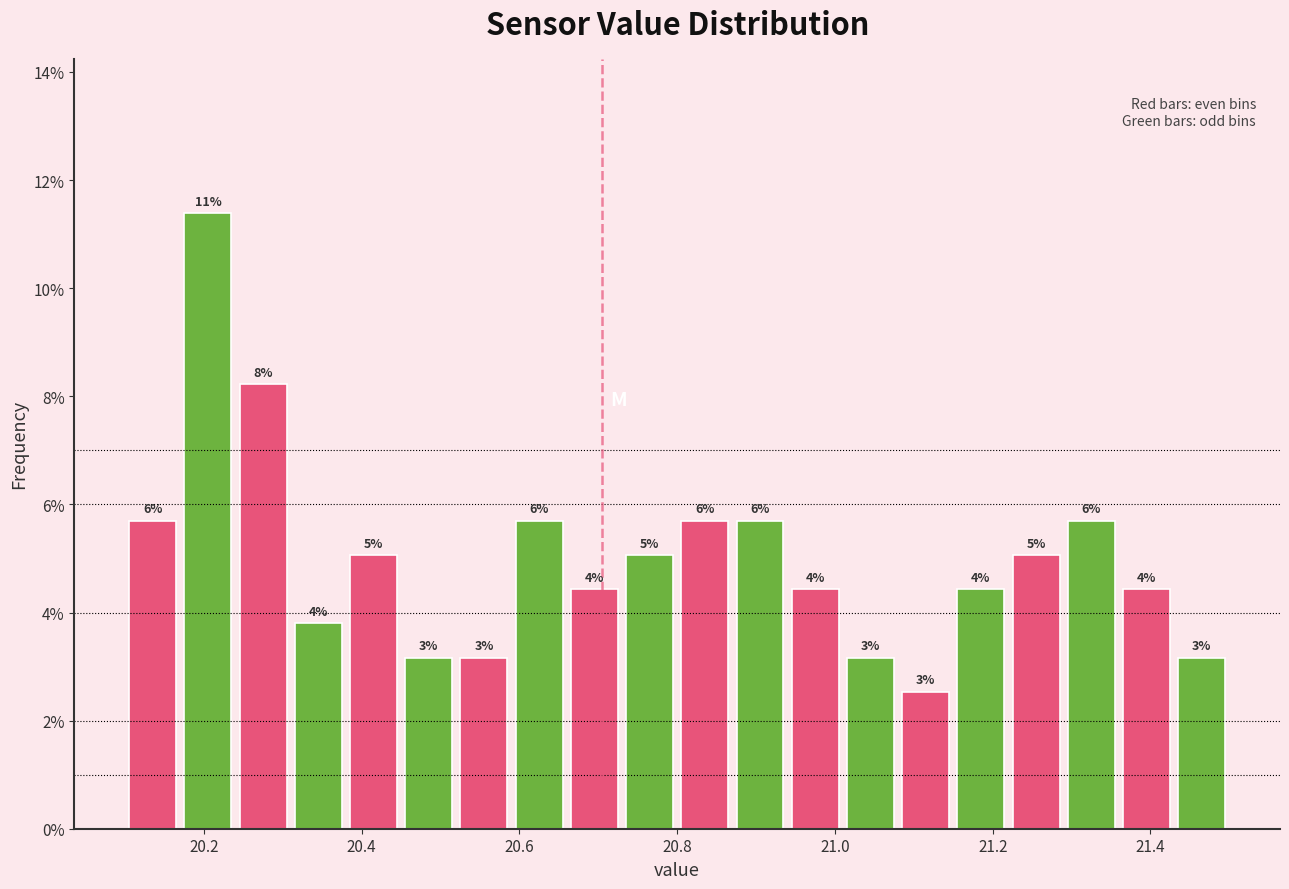

Read against the x-axis, roughly where is the centre of the tallest bar?

20.20